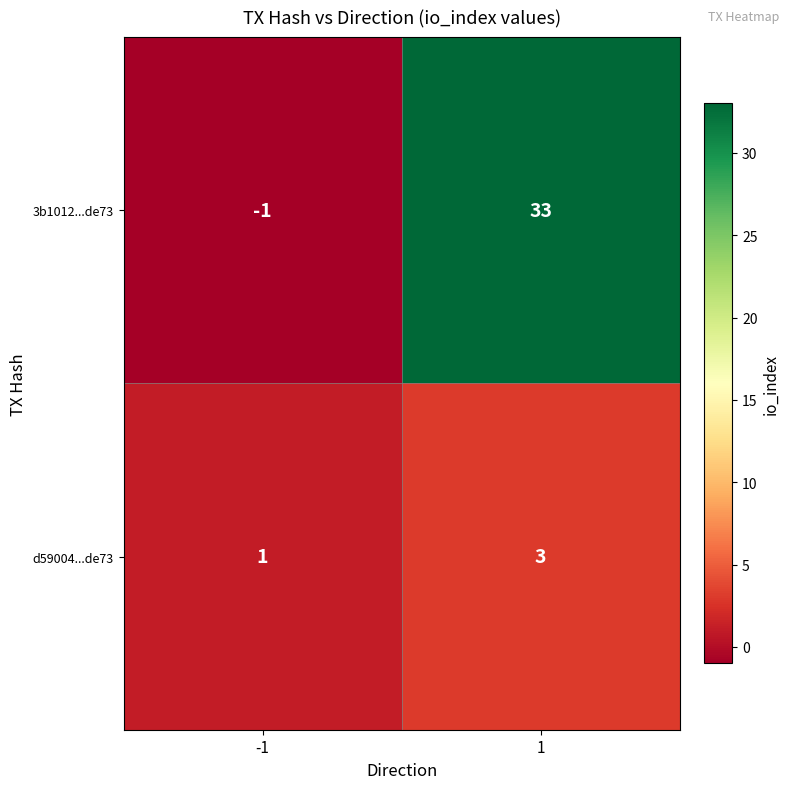

How many values in the d59004...de73 series are below 3?

1